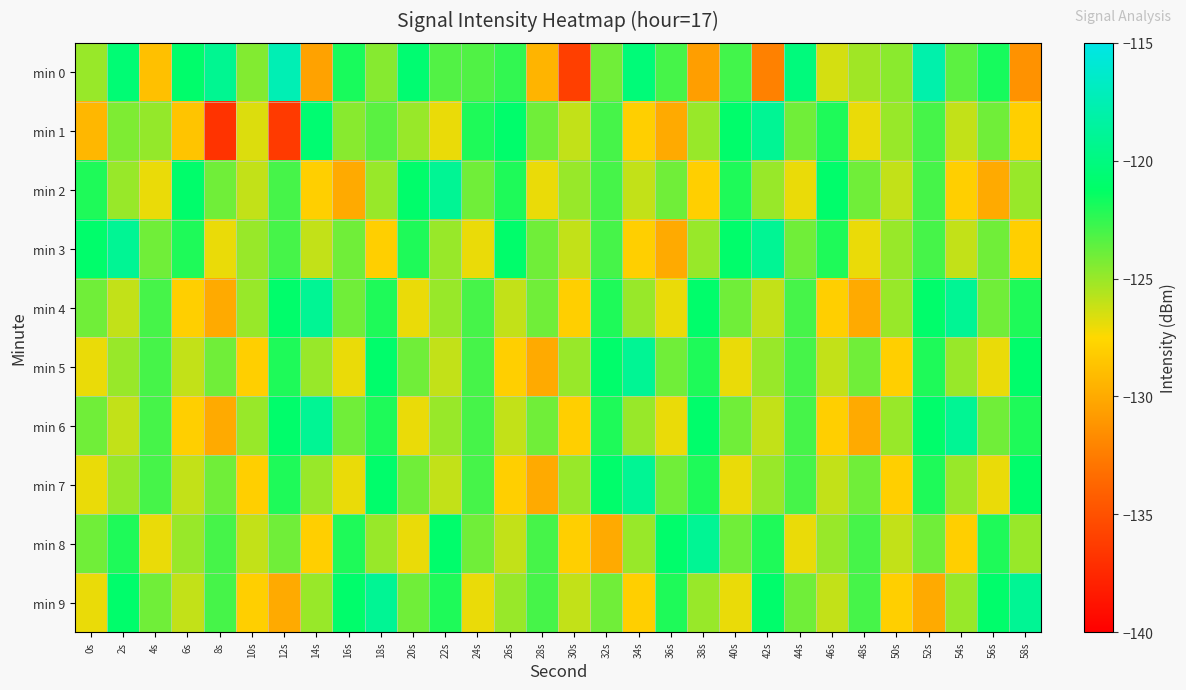

Reading left to right, transcribe all the data shown in this chart.

min 0: 0s=-125.0	2s=-120.5	4s=-128.8	6s=-121.0	8s=-119.1	10s=-124.4	12s=-117.4	14s=-130.4	16s=-121.8	18s=-124.5	20s=-120.7	22s=-123.3	24s=-123.2	26s=-122.5	28s=-129.5	30s=-136.1	32s=-124.0	34s=-120.3	36s=-123.0	38s=-130.6	40s=-122.9	42s=-132.3	44s=-120.2	46s=-126.4	48s=-125.2	50s=-124.6	52s=-117.9	54s=-123.5	56s=-121.8	58s=-131.4
min 1: 0s=-129.3	2s=-124.4	4s=-124.9	6s=-128.6	8s=-136.8	10s=-126.7	12s=-136.4	14s=-120.7	16s=-124.6	18s=-123.5	20s=-125.0	22s=-127.0	24s=-122.0	26s=-121.0	28s=-124.0	30s=-126.0	32s=-123.0	34s=-128.0	36s=-130.0	38s=-125.0	40s=-121.0	42s=-119.0	44s=-124.0	46s=-122.0	48s=-127.0	50s=-125.0	52s=-123.0	54s=-126.0	56s=-124.0	58s=-128.0
min 2: 0s=-122.0	2s=-125.0	4s=-127.0	6s=-121.0	8s=-124.0	10s=-126.0	12s=-123.0	14s=-128.0	16s=-130.0	18s=-125.0	20s=-121.0	22s=-119.0	24s=-124.0	26s=-122.0	28s=-127.0	30s=-125.0	32s=-123.0	34s=-126.0	36s=-124.0	38s=-128.0	40s=-122.0	42s=-125.0	44s=-127.0	46s=-121.0	48s=-124.0	50s=-126.0	52s=-123.0	54s=-128.0	56s=-130.0	58s=-125.0
min 3: 0s=-121.0	2s=-119.0	4s=-124.0	6s=-122.0	8s=-127.0	10s=-125.0	12s=-123.0	14s=-126.0	16s=-124.0	18s=-128.0	20s=-122.0	22s=-125.0	24s=-127.0	26s=-121.0	28s=-124.0	30s=-126.0	32s=-123.0	34s=-128.0	36s=-130.0	38s=-125.0	40s=-121.0	42s=-119.0	44s=-124.0	46s=-122.0	48s=-127.0	50s=-125.0	52s=-123.0	54s=-126.0	56s=-124.0	58s=-128.0
min 4: 0s=-124.0	2s=-126.0	4s=-123.0	6s=-128.0	8s=-130.0	10s=-125.0	12s=-121.0	14s=-119.0	16s=-124.0	18s=-122.0	20s=-127.0	22s=-125.0	24s=-123.0	26s=-126.0	28s=-124.0	30s=-128.0	32s=-122.0	34s=-125.0	36s=-127.0	38s=-121.0	40s=-124.0	42s=-126.0	44s=-123.0	46s=-128.0	48s=-130.0	50s=-125.0	52s=-121.0	54s=-119.0	56s=-124.0	58s=-122.0
min 5: 0s=-127.0	2s=-125.0	4s=-123.0	6s=-126.0	8s=-124.0	10s=-128.0	12s=-122.0	14s=-125.0	16s=-127.0	18s=-121.0	20s=-124.0	22s=-126.0	24s=-123.0	26s=-128.0	28s=-130.0	30s=-125.0	32s=-121.0	34s=-119.0	36s=-124.0	38s=-122.0	40s=-127.0	42s=-125.0	44s=-123.0	46s=-126.0	48s=-124.0	50s=-128.0	52s=-122.0	54s=-125.0	56s=-127.0	58s=-121.0
min 6: 0s=-124.0	2s=-126.0	4s=-123.0	6s=-128.0	8s=-130.0	10s=-125.0	12s=-121.0	14s=-119.0	16s=-124.0	18s=-122.0	20s=-127.0	22s=-125.0	24s=-123.0	26s=-126.0	28s=-124.0	30s=-128.0	32s=-122.0	34s=-125.0	36s=-127.0	38s=-121.0	40s=-124.0	42s=-126.0	44s=-123.0	46s=-128.0	48s=-130.0	50s=-125.0	52s=-121.0	54s=-119.0	56s=-124.0	58s=-122.0
min 7: 0s=-127.0	2s=-125.0	4s=-123.0	6s=-126.0	8s=-124.0	10s=-128.0	12s=-122.0	14s=-125.0	16s=-127.0	18s=-121.0	20s=-124.0	22s=-126.0	24s=-123.0	26s=-128.0	28s=-130.0	30s=-125.0	32s=-121.0	34s=-119.0	36s=-124.0	38s=-122.0	40s=-127.0	42s=-125.0	44s=-123.0	46s=-126.0	48s=-124.0	50s=-128.0	52s=-122.0	54s=-125.0	56s=-127.0	58s=-121.0
min 8: 0s=-124.0	2s=-122.0	4s=-127.0	6s=-125.0	8s=-123.0	10s=-126.0	12s=-124.0	14s=-128.0	16s=-122.0	18s=-125.0	20s=-127.0	22s=-121.0	24s=-124.0	26s=-126.0	28s=-123.0	30s=-128.0	32s=-130.0	34s=-125.0	36s=-121.0	38s=-119.0	40s=-124.0	42s=-122.0	44s=-127.0	46s=-125.0	48s=-123.0	50s=-126.0	52s=-124.0	54s=-128.0	56s=-122.0	58s=-125.0
min 9: 0s=-127.0	2s=-121.0	4s=-124.0	6s=-126.0	8s=-123.0	10s=-128.0	12s=-130.0	14s=-125.0	16s=-121.0	18s=-119.0	20s=-124.0	22s=-122.0	24s=-127.0	26s=-125.0	28s=-123.0	30s=-126.0	32s=-124.0	34s=-128.0	36s=-122.0	38s=-125.0	40s=-127.0	42s=-121.0	44s=-124.0	46s=-126.0	48s=-123.0	50s=-128.0	52s=-130.0	54s=-125.0	56s=-121.0	58s=-119.0